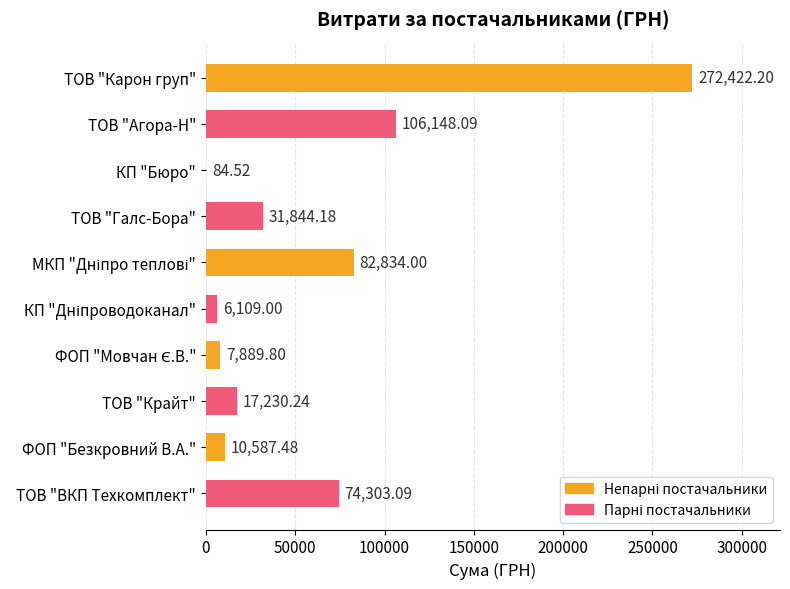

What is the ratio of the value at ТОВ "Агора-Н" to the value at ТОВ "Карон груп"?

0.4